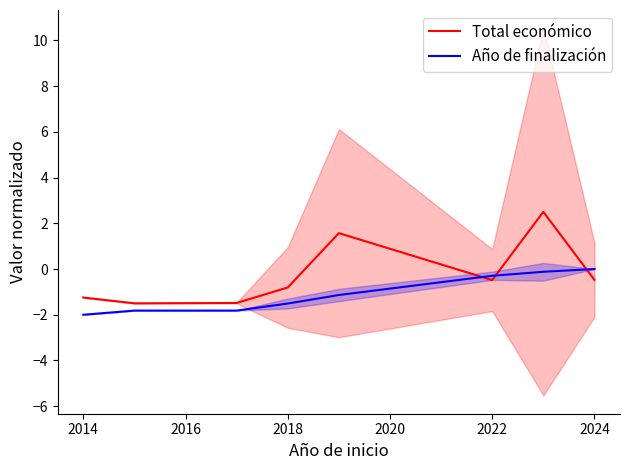

What is the difference between the Total económico values at 2022 and 2014?

0.8